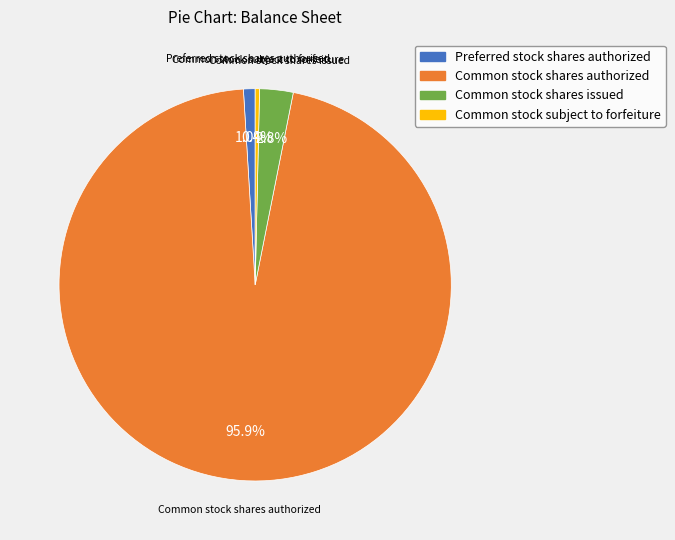

Do Preferred stock shares authorized and Common stock subject to forfeiture together represent more than half of the pie?

No